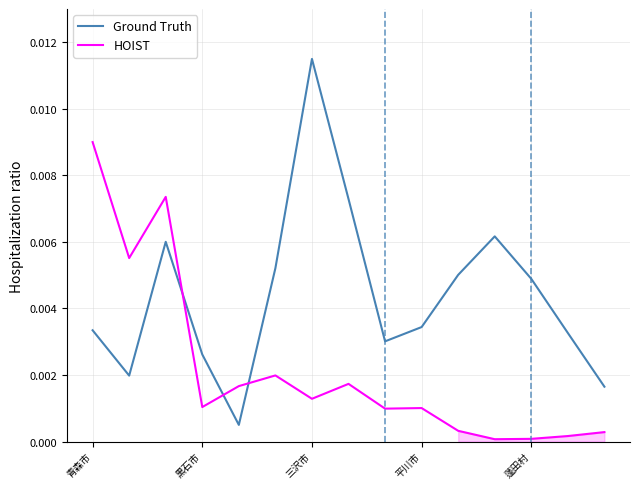

True or false: Ground Truth has more than 1 points higher than both neighbors.

True